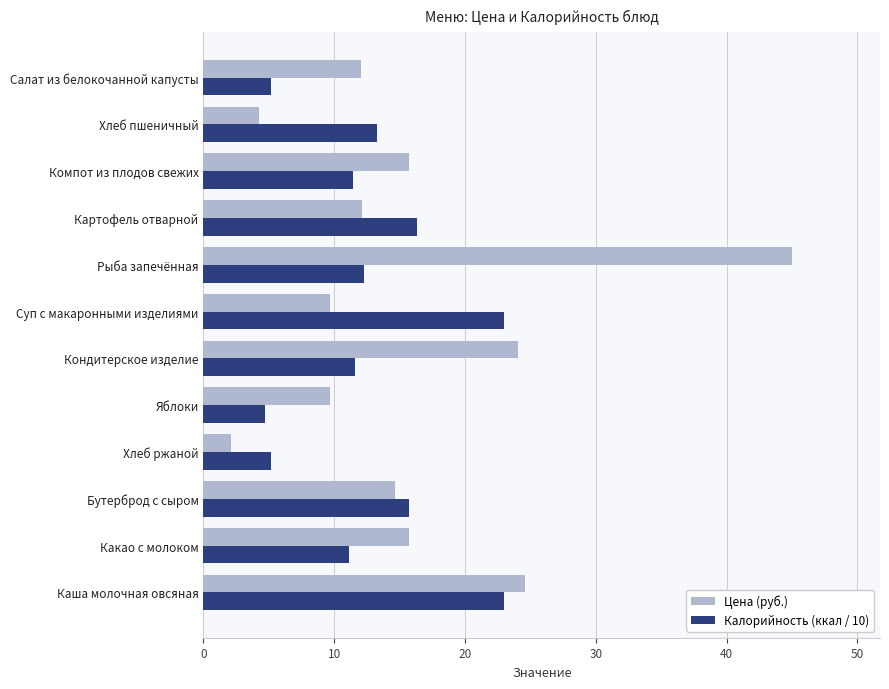

Which category has the lowest value in the Цена (руб.) series?

Хлеб ржаной